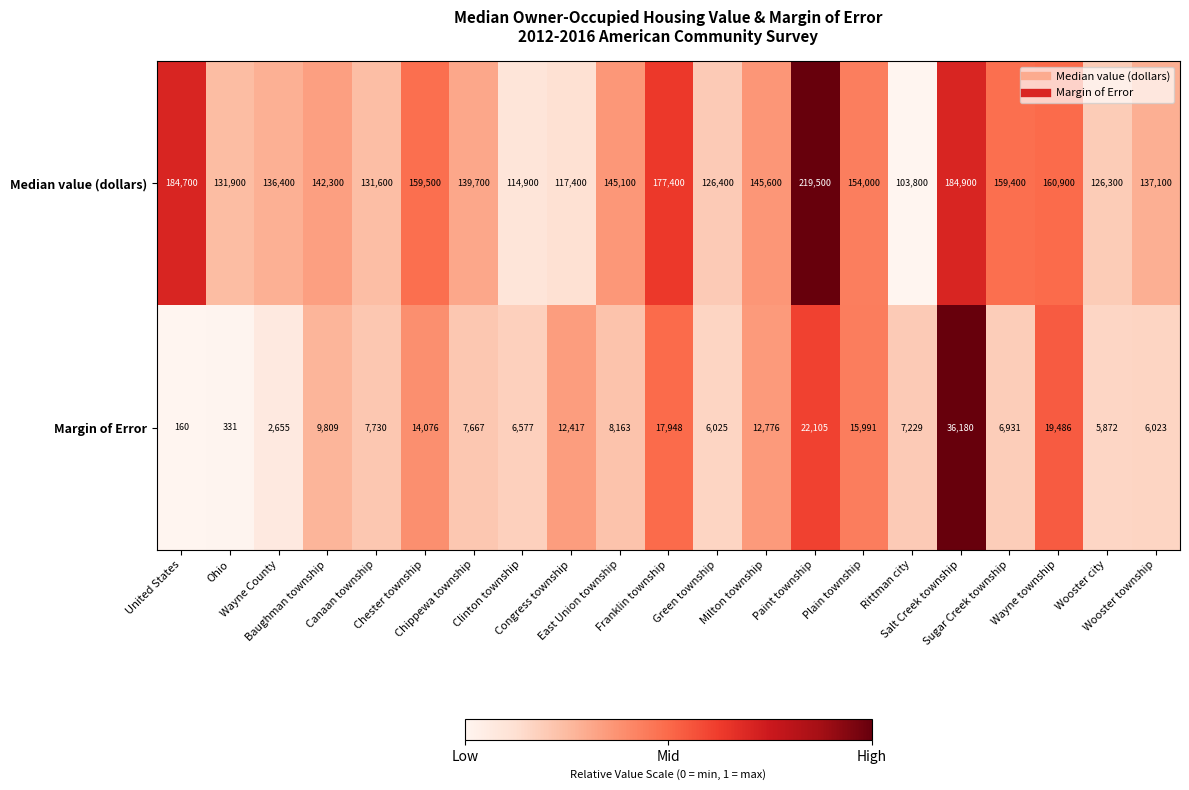

Count the number of categories in the chart.

21